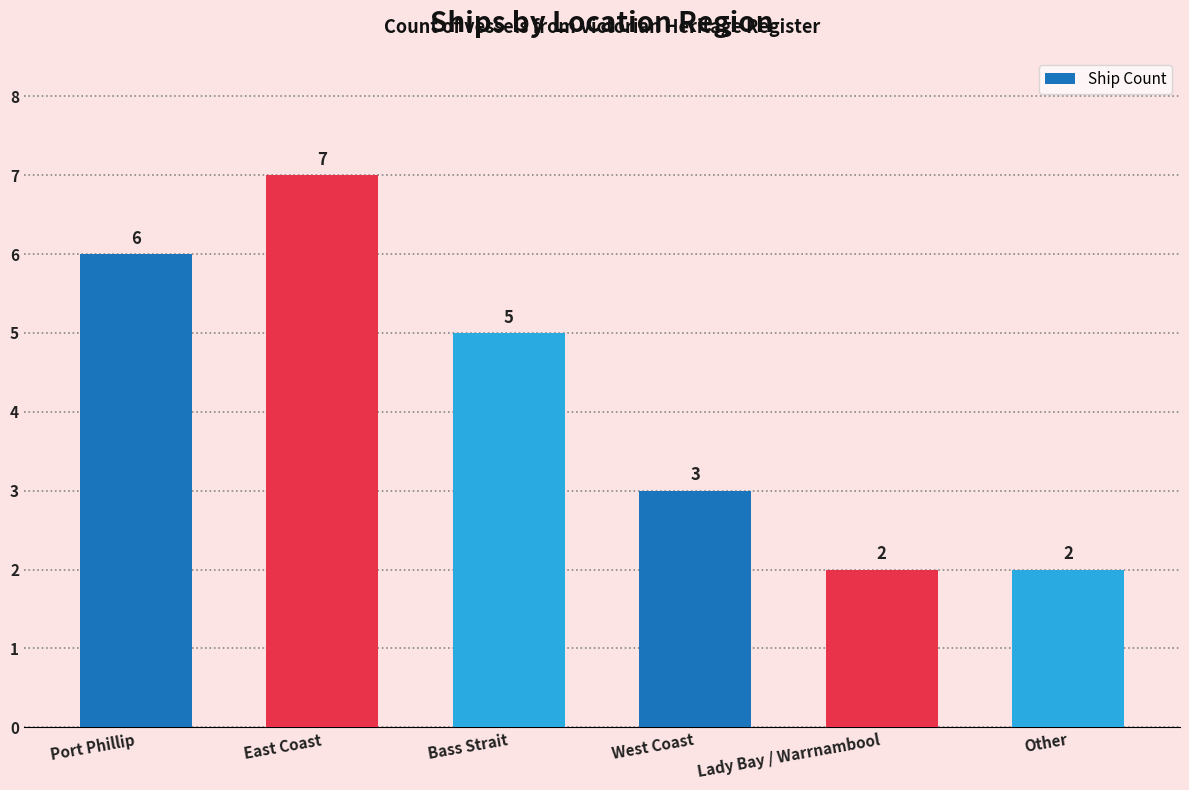

What is the average value?

4